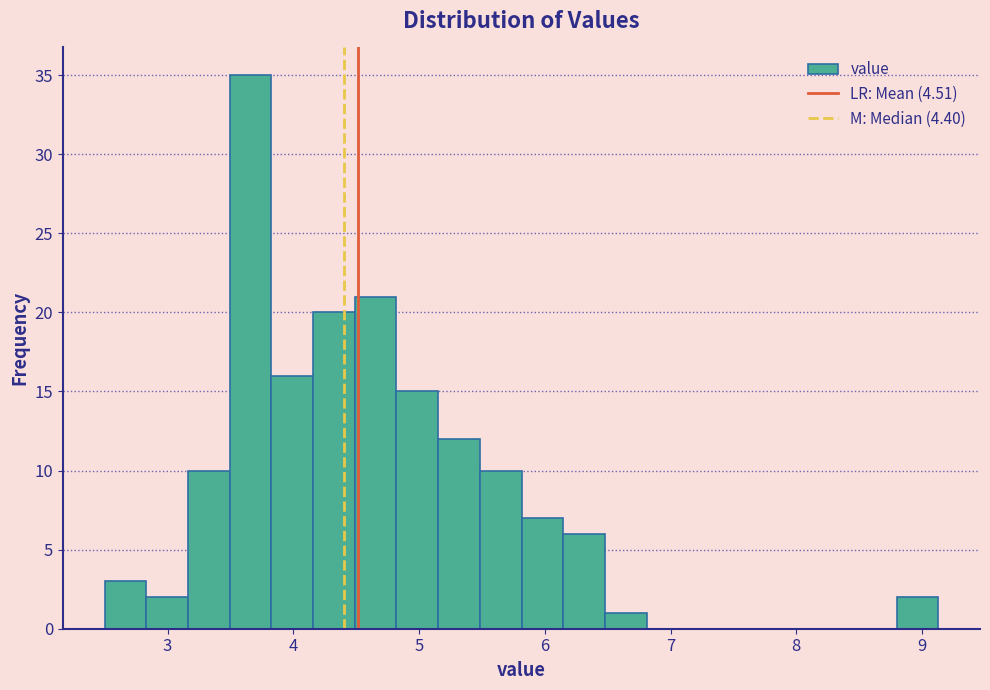

Read against the x-axis, roughly where is the centre of the tallest bar?

3.7